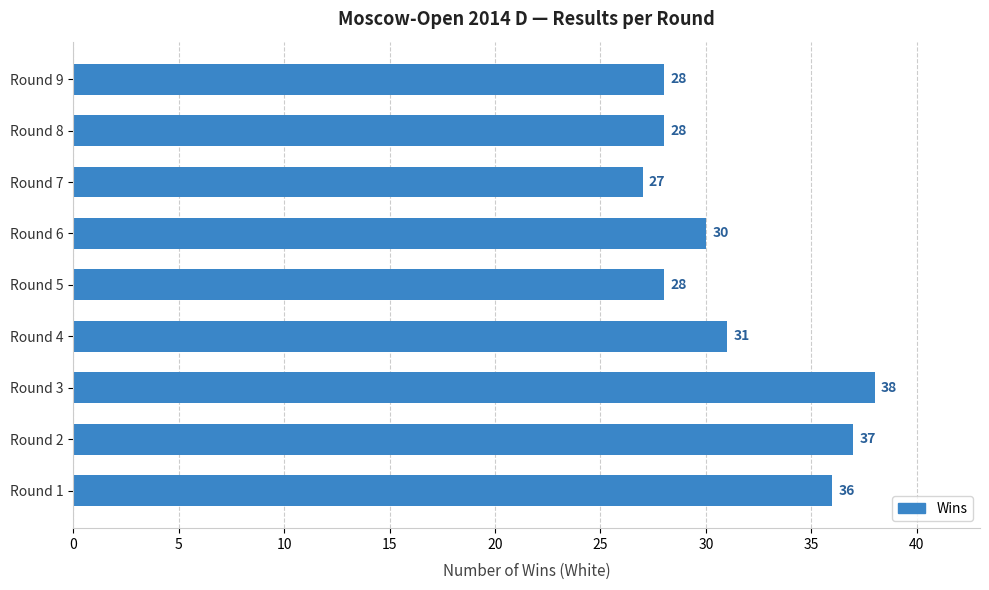

Reading bottom to top, what are all the values shown in this chart?

36	37	38	31	28	30	27	28	28